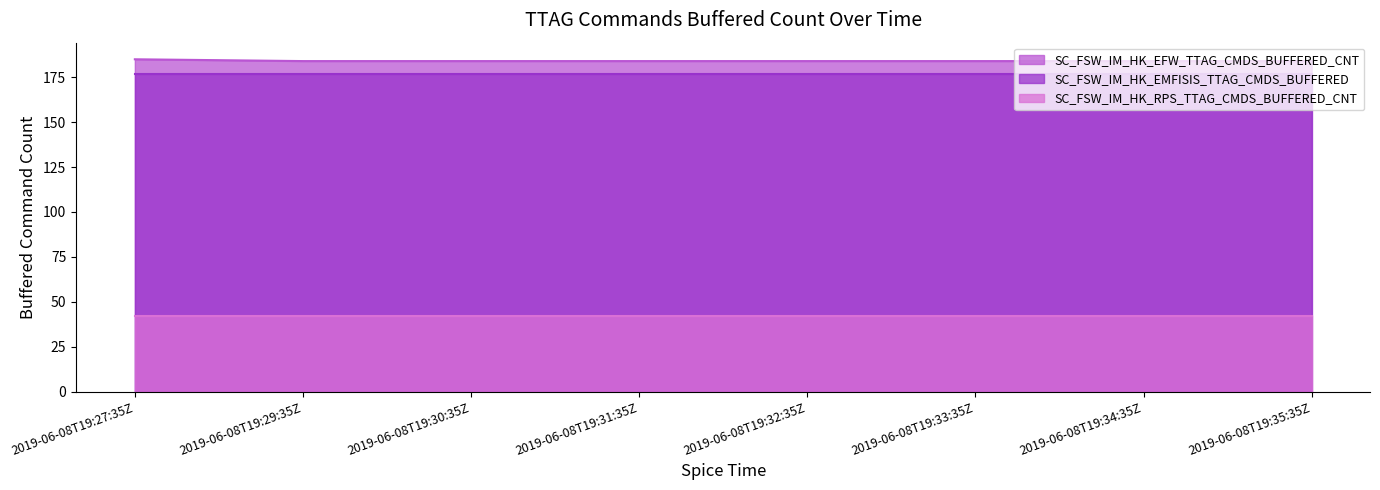

Reading left to right, extract all data points from this chart.

SC_FSW_IM_HK_EFW_TTAG_CMDS_BUFFERED_CNT: 185	184	184	184	184	184	184	184
SC_FSW_IM_HK_EMFISIS_TTAG_CMDS_BUFFERED: 177	177	177	177	177	177	177	177
SC_FSW_IM_HK_RPS_TTAG_CMDS_BUFFERED_CNT: 42	42	42	42	42	42	42	42